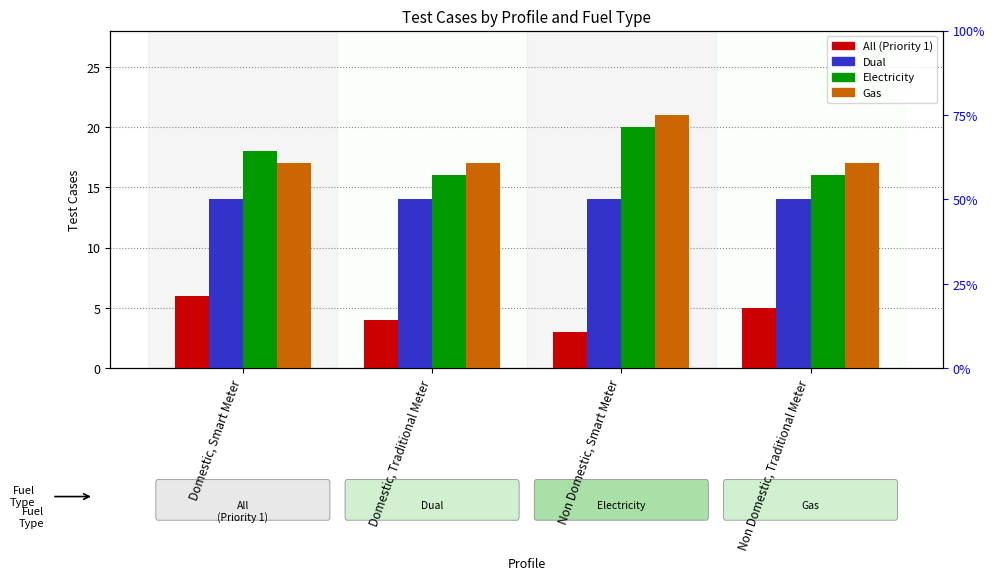

How many bars are there in total?

16